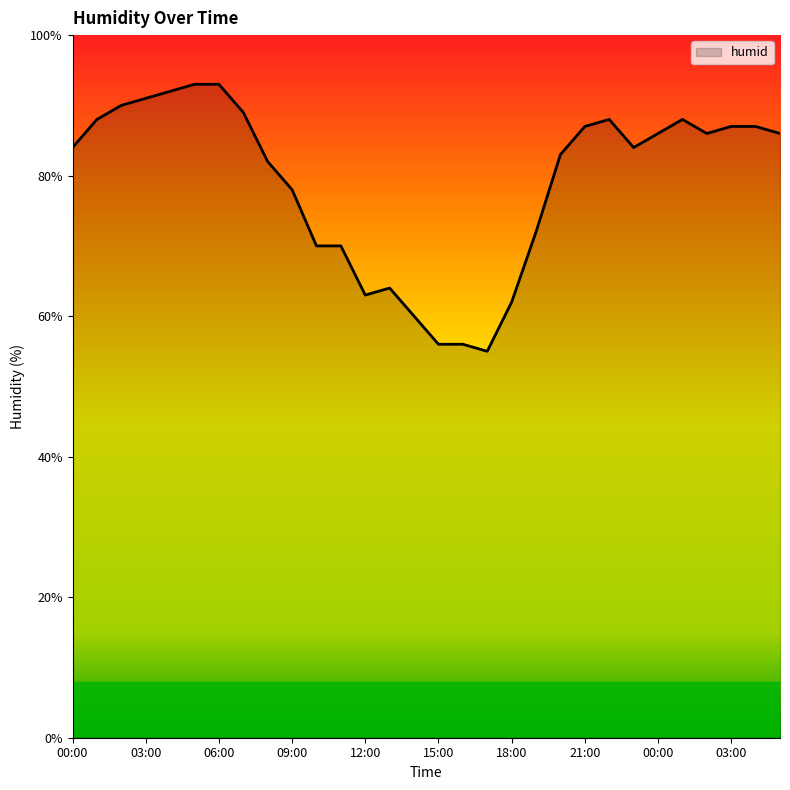

What is the difference between the maximum and minimum values?

38